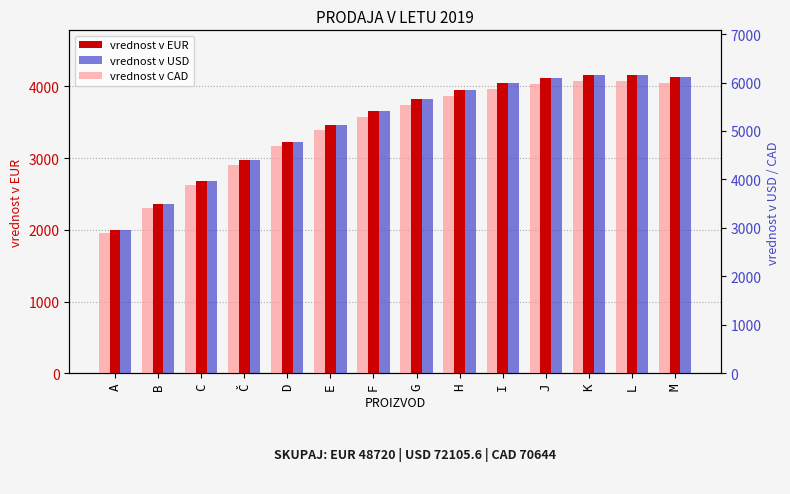

What is the label of the 13th bar from the left?

L